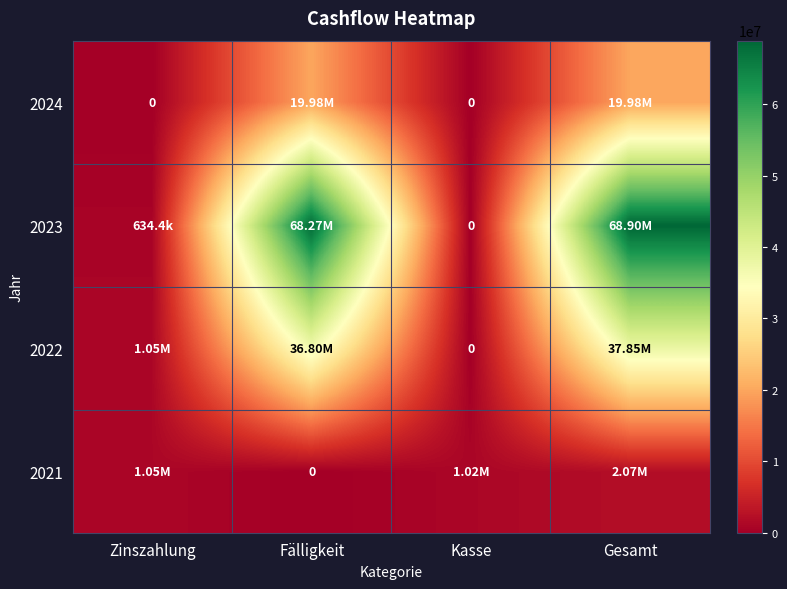

The value of 2022 at Gesamt is 37853152.0. True or false?

True